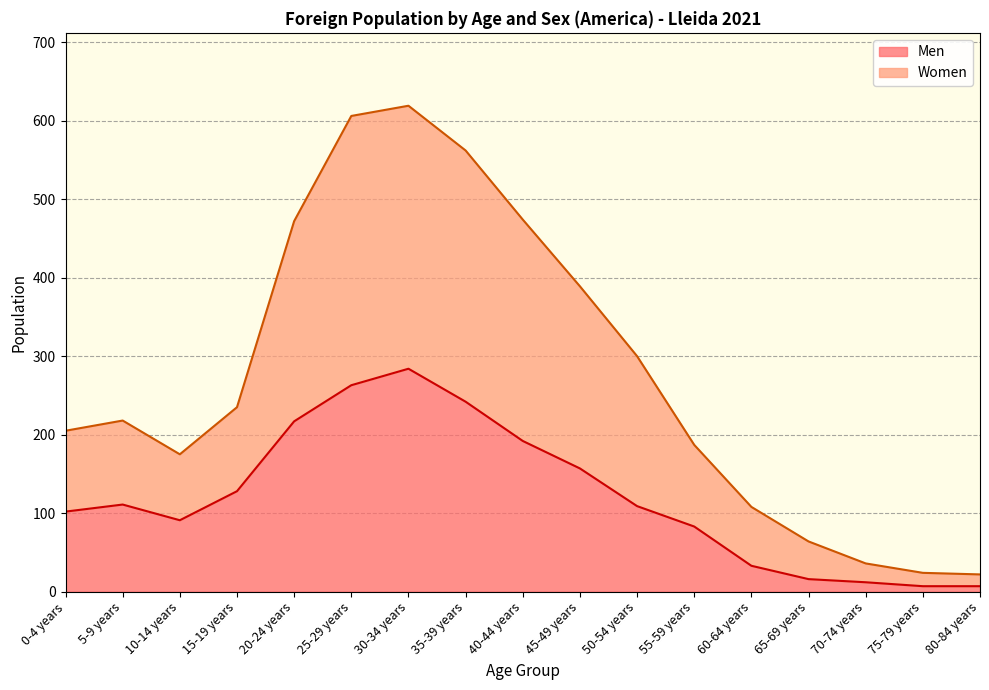

True or false: Women and Men cross at least once.

False